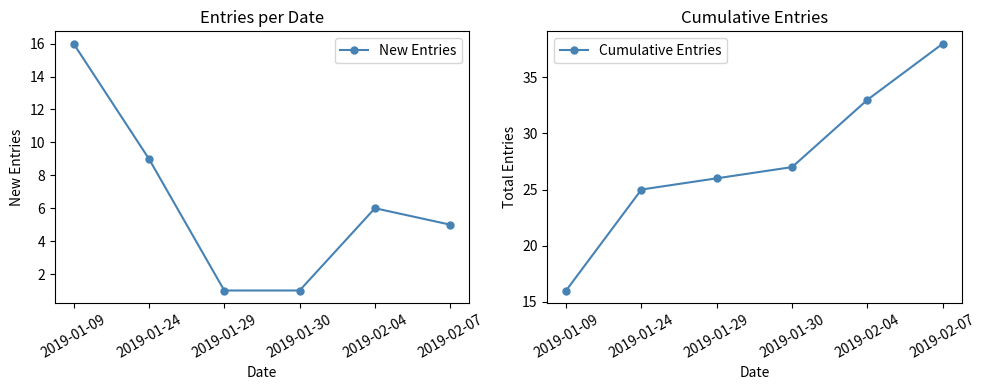

What are all the series names shown in the legend?

New Entries, Cumulative Entries